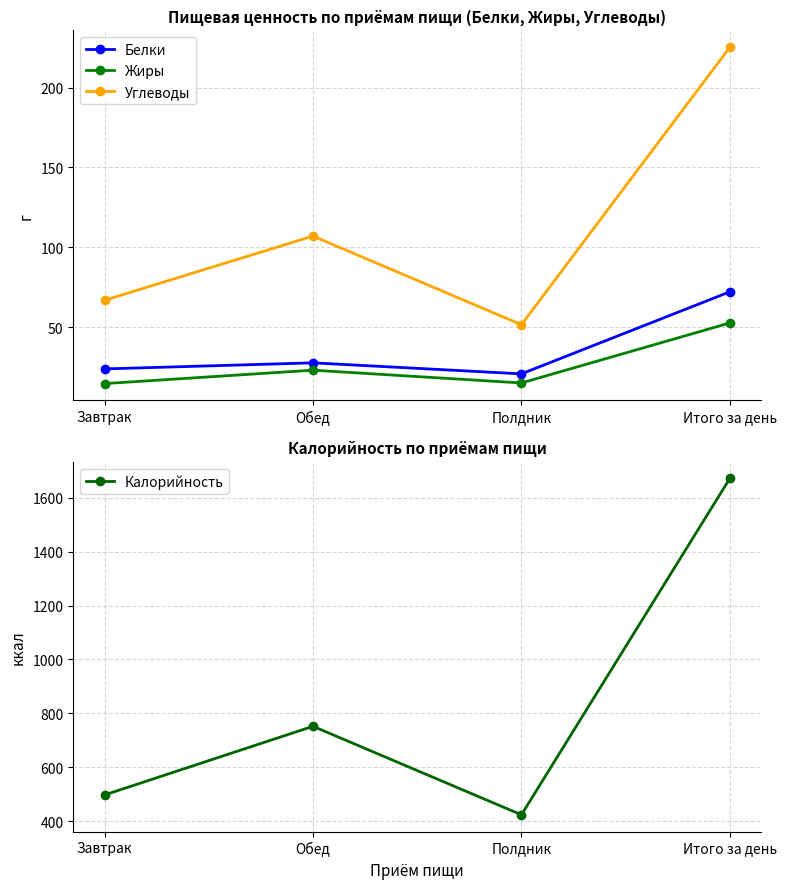

What is the sum of the Углеводы values at Завтрак and Обед?

173.8